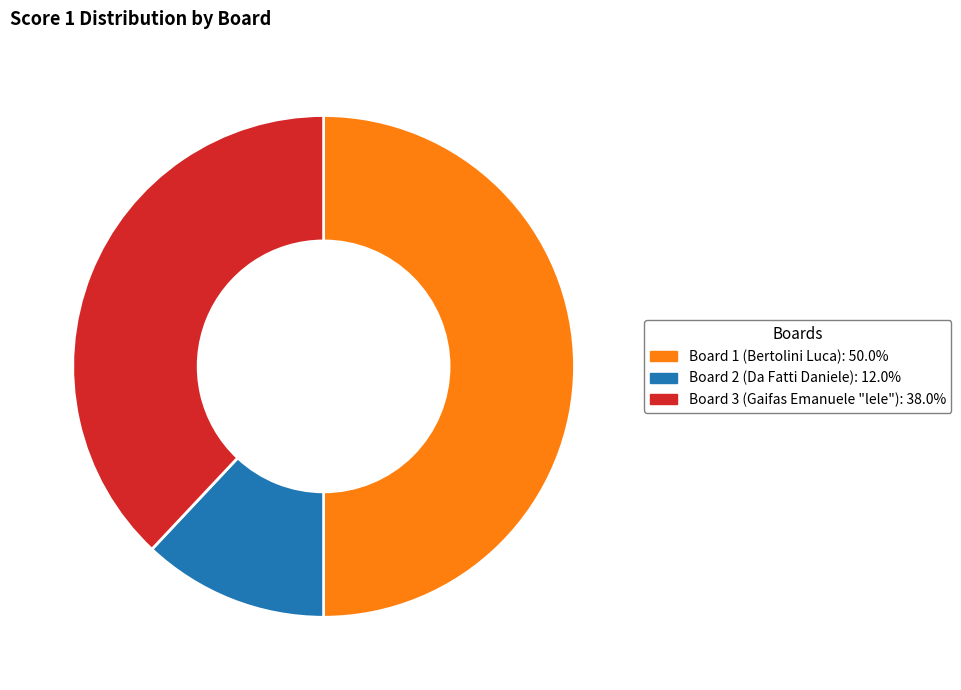

Is the sum of Board 1 (Bertolini Luca): 50.0% and Board 2 (Da Fatti Daniele): 12.0% greater than half?

Yes